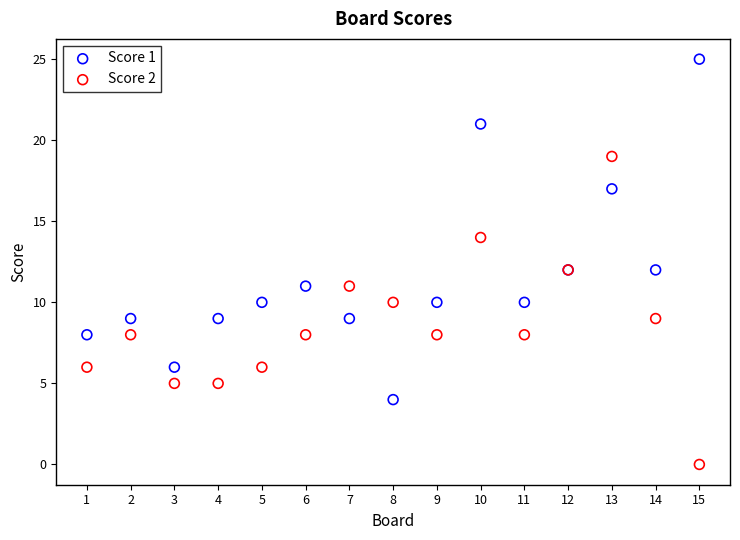

Which series has the widest spread of Y values?

Score 1